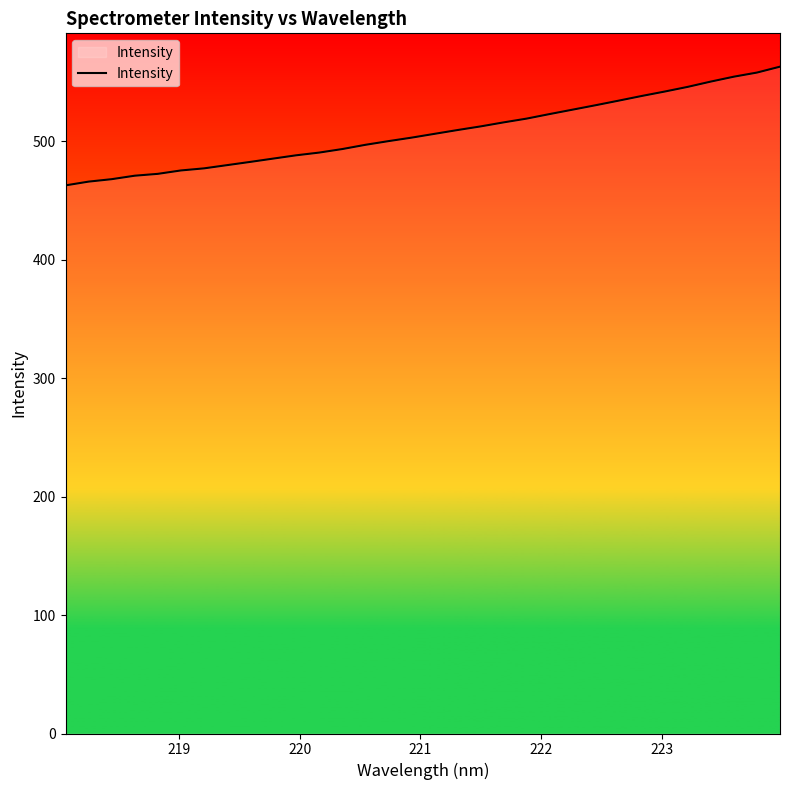

What is the greatest value displayed?

563.1